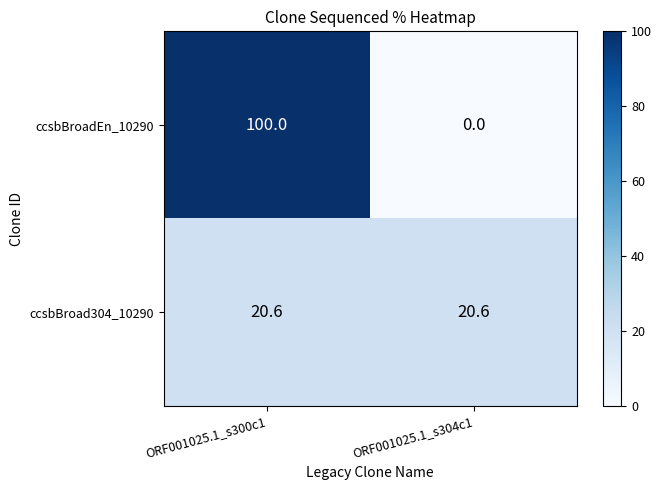

At which label does ccsbBroadEn_10290 reach its peak?

ORF001025.1_s300c1